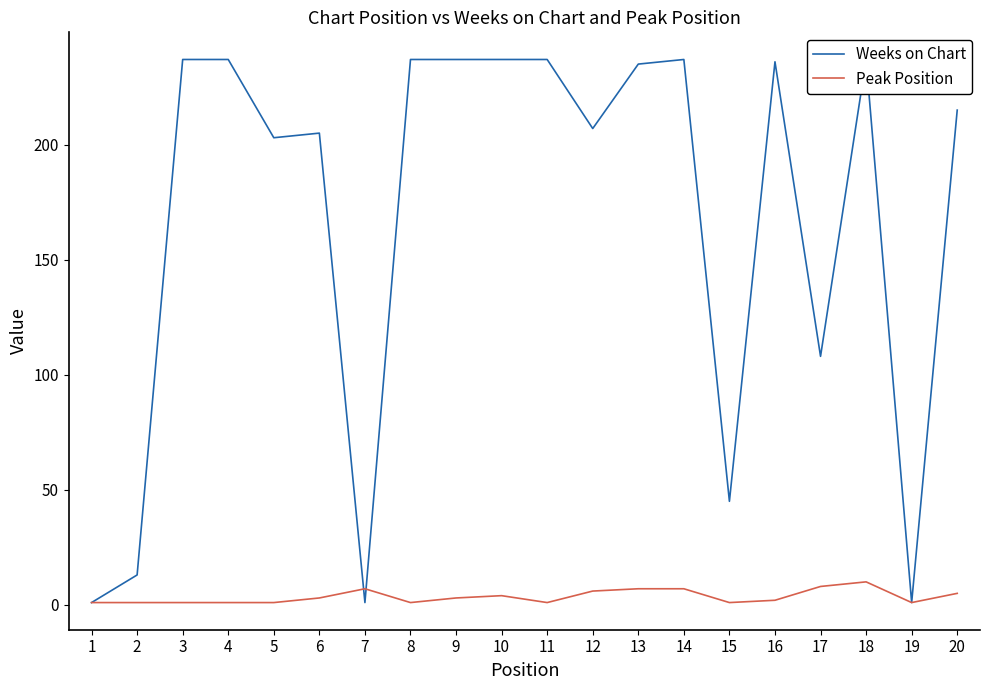

Does the chart have visible grid lines?

No